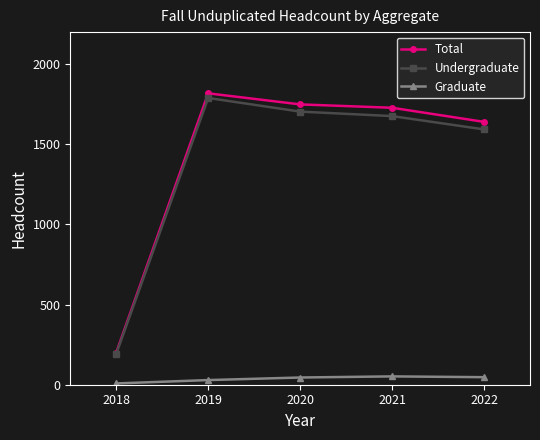

Where is the first local maximum for Total?

2019